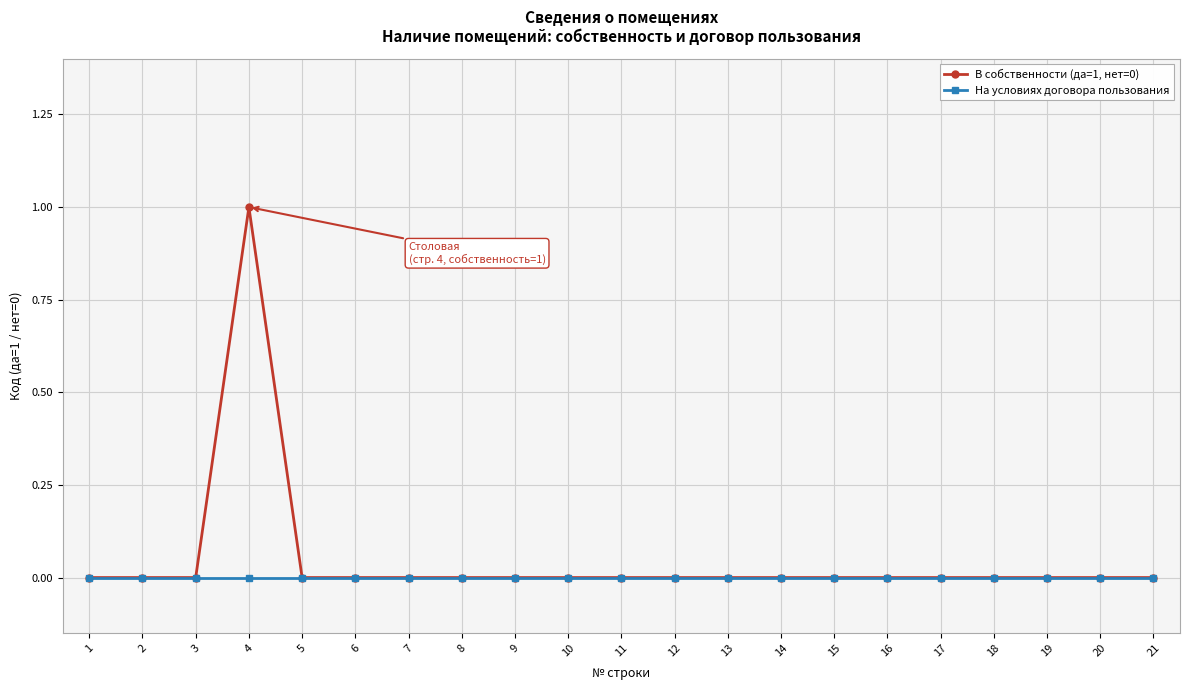

At which category is the sum across all series the highest?

4